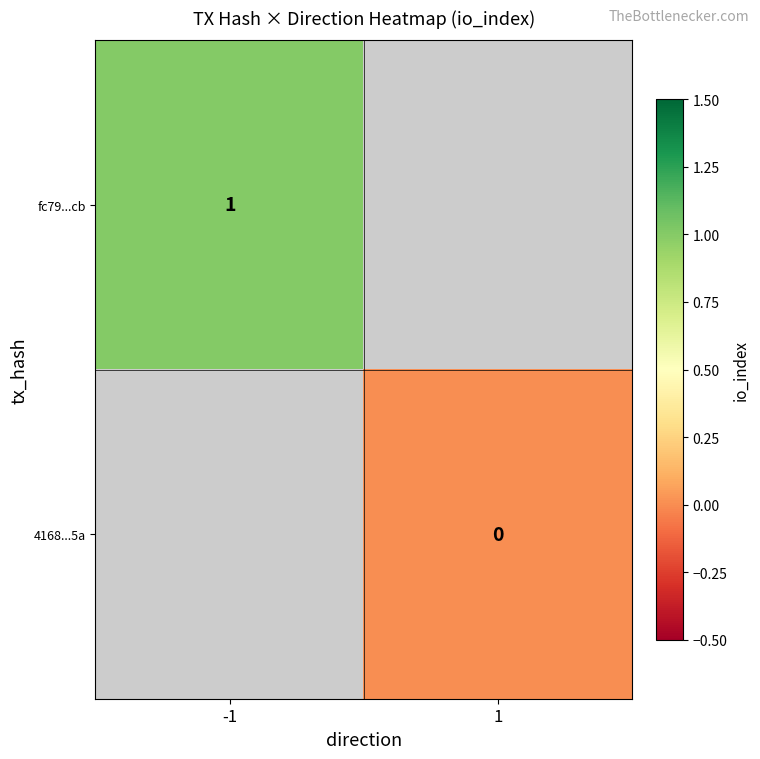

Count the number of data series in this chart.

2